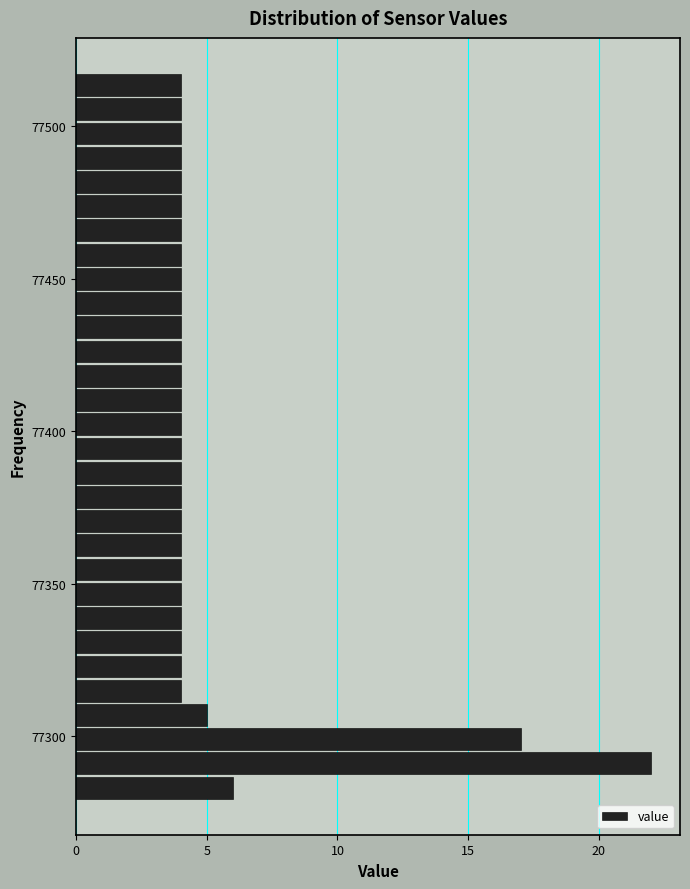

Read against the y-axis, roughly where is the centre of the longest bar?

77290